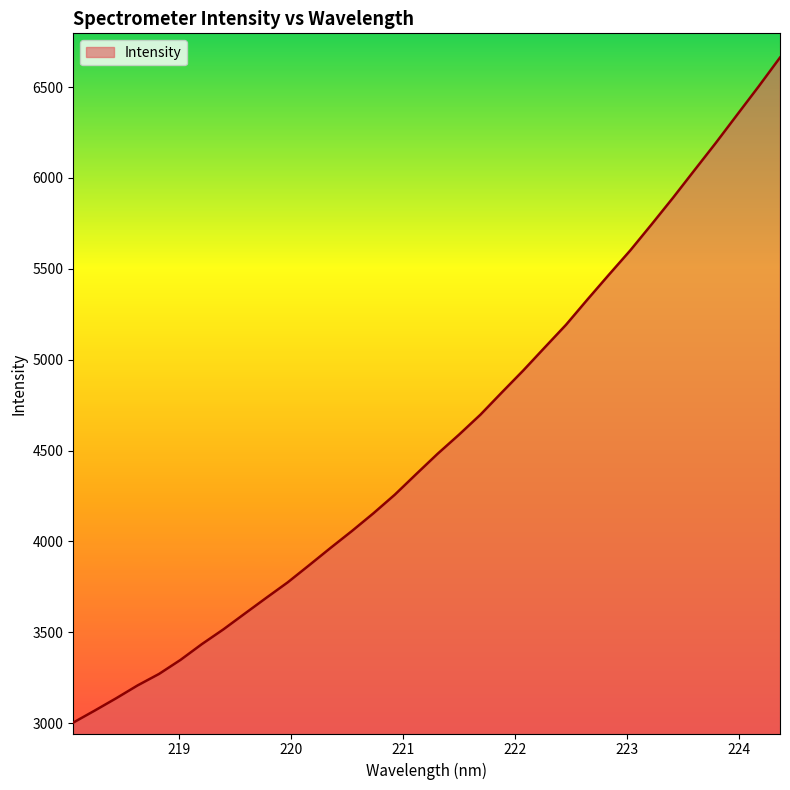

What is the smallest value displayed?

3003.4